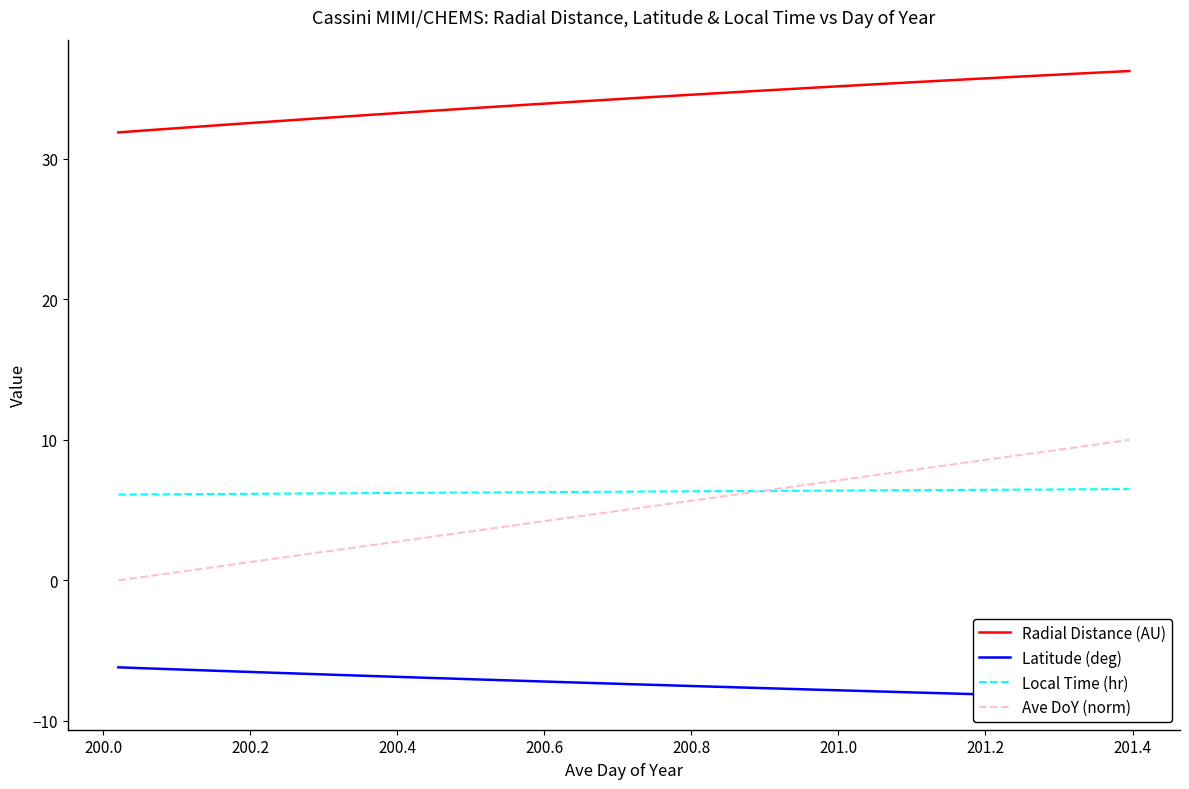

True or false: Ave DoY (norm) and Radial Distance (AU) cross at least once.

False